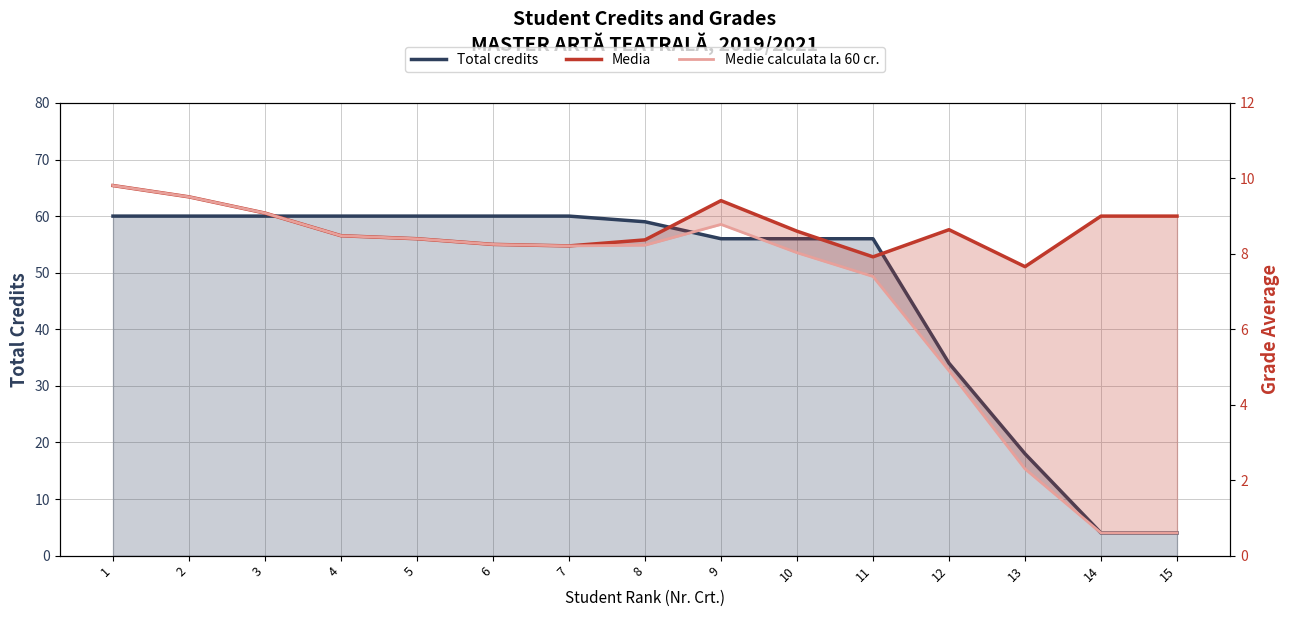

What is the value of the Medie calculata la 60 cr. point at the 1st from the left?

9.8